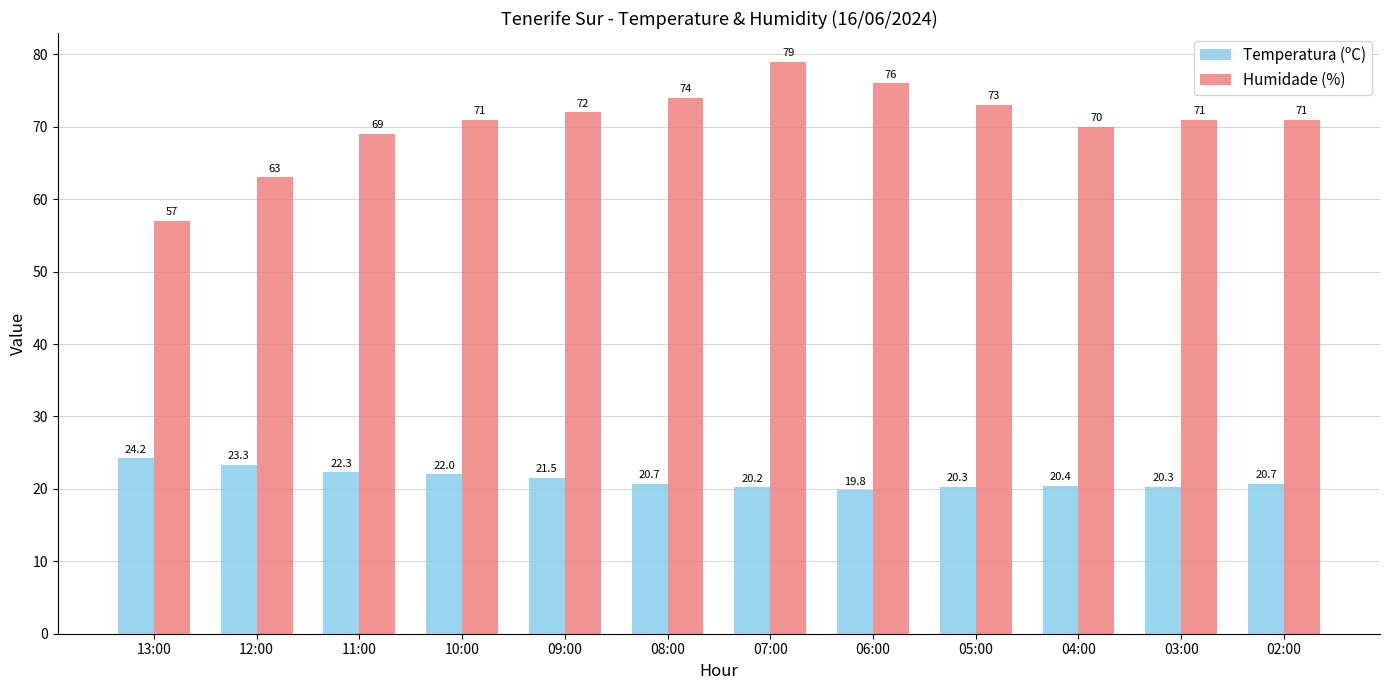

Which series has the widest spread of values?

Humidade (%)